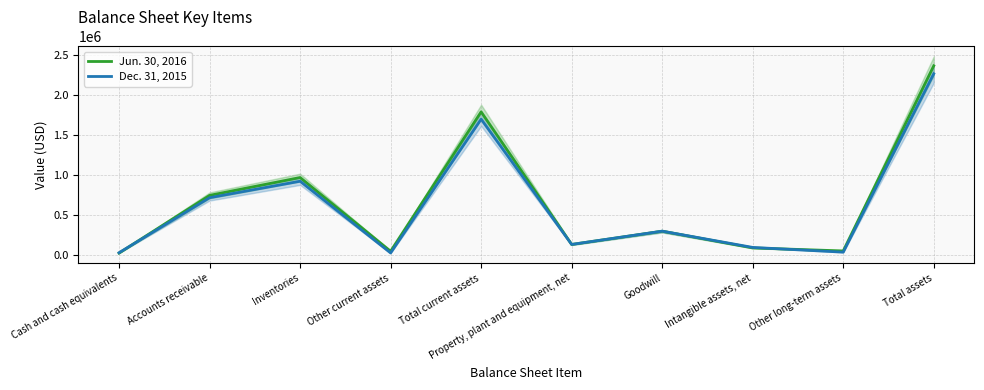

Reading left to right, list all the values displayed in this chart.

Jun. 30, 2016: 25700	745285	968263	48535	1787783	133437	298474	90027	52429	2362150
Dec. 31, 2015: 29983	716537	922162	27310	1695992	133751	299355	96413	37348	2262859